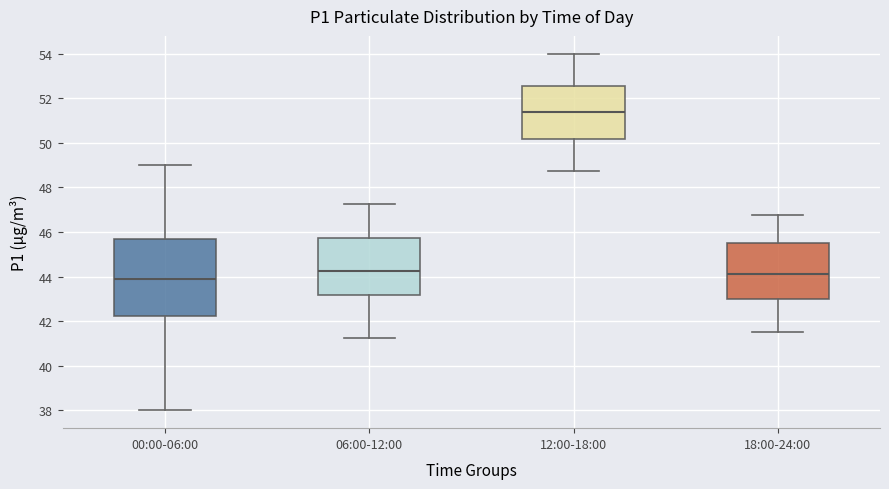

Which box's median line is the highest?

12:00-18:00